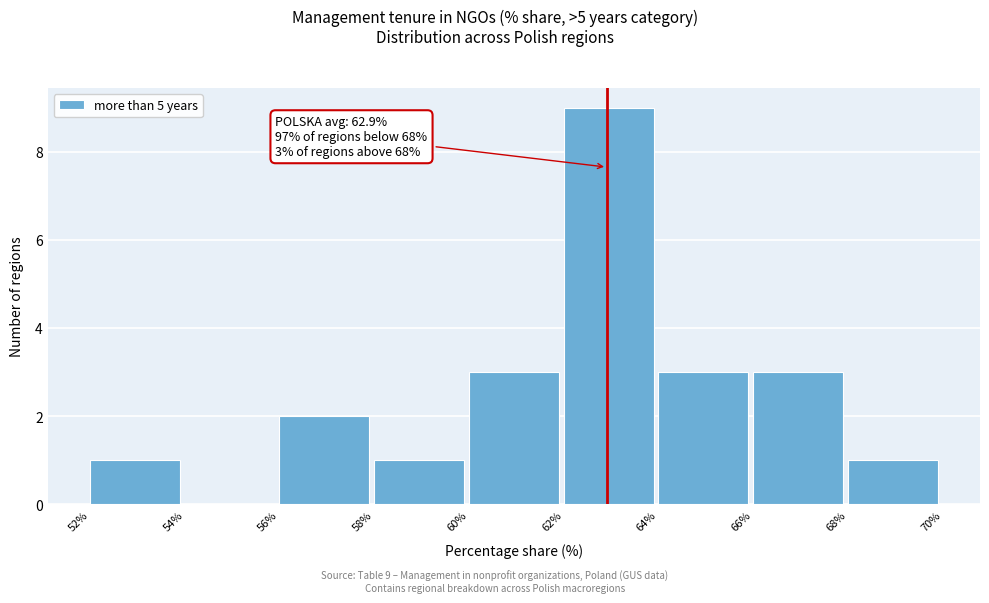

Over which range of the x-axis is the bar tallest?

62% to 64%